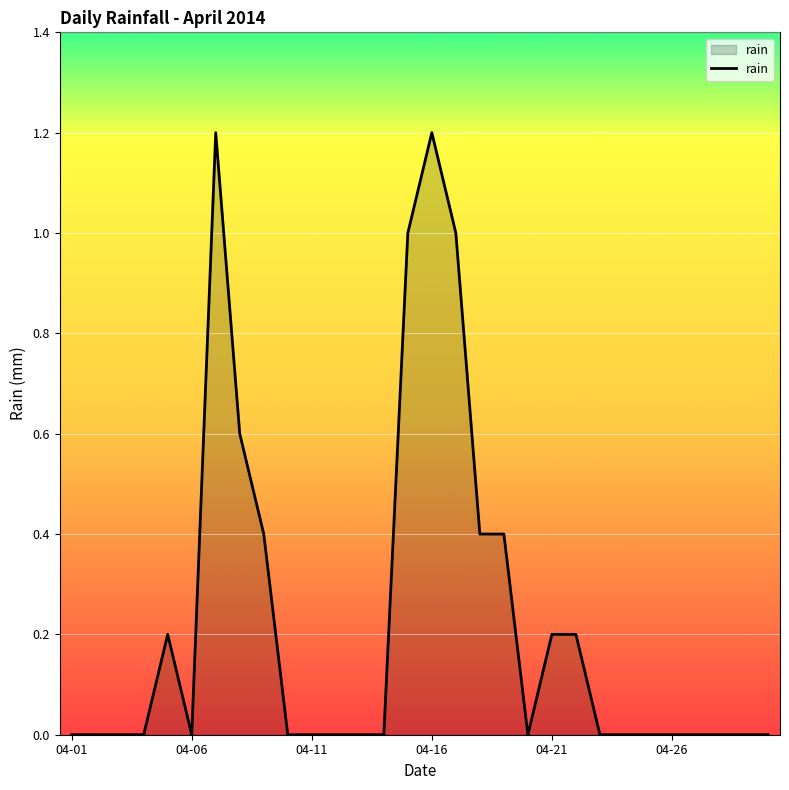

What is the maximum value shown in the chart?

1.2